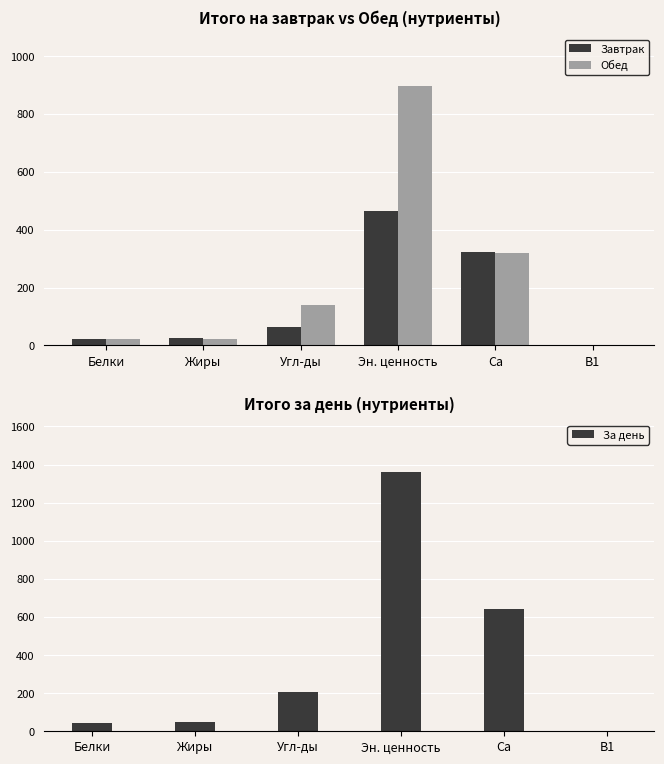

List the series in order of their overall mean, highest first.

За день, Обед, Завтрак